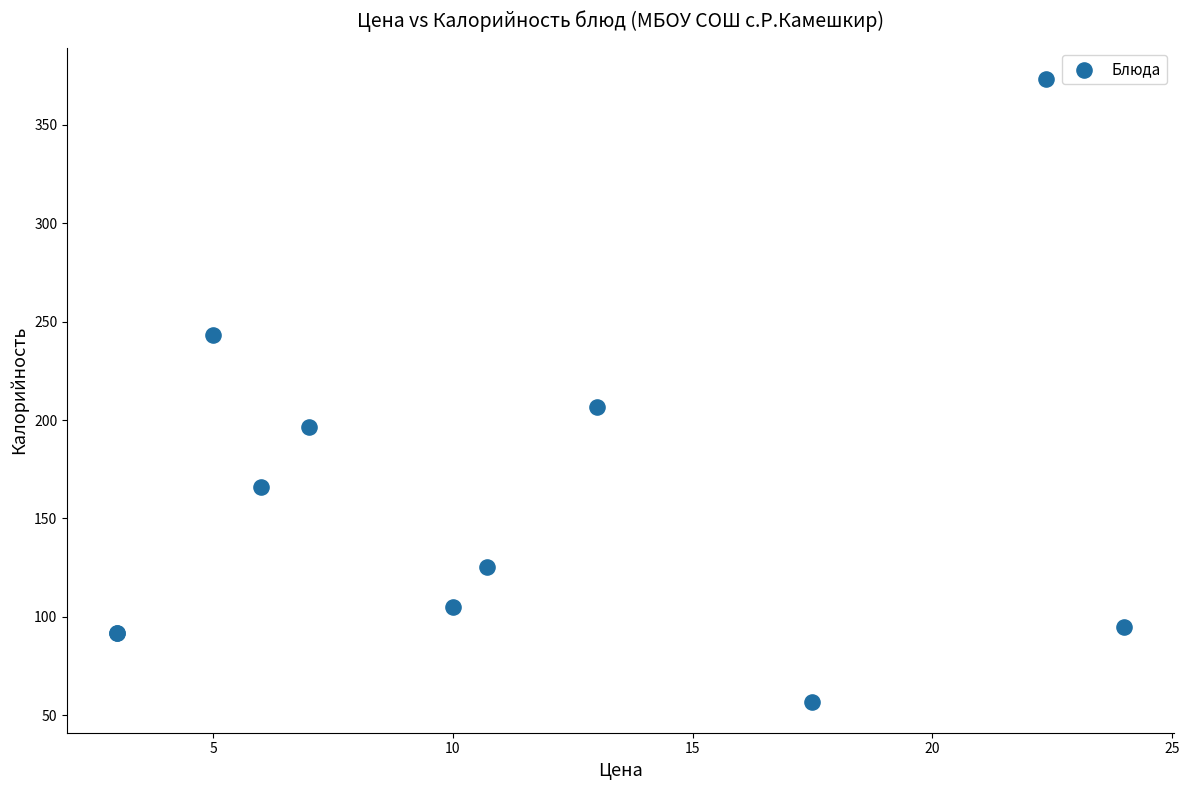

What Y value in the scatter plot is closest to 215?

206.7